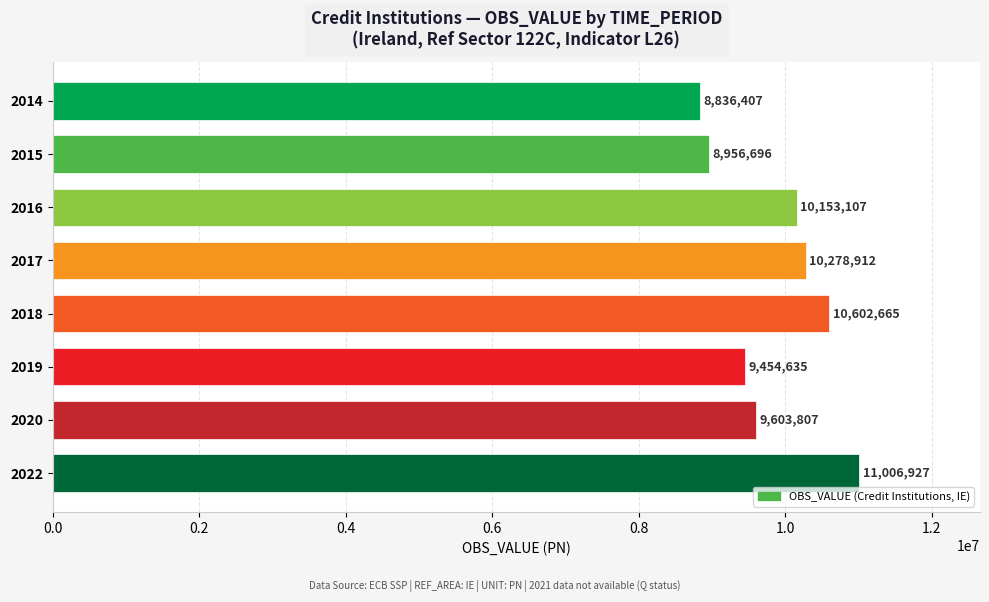

Reading top to bottom, what are all the values shown in this chart?

2014=8836407	2015=8956696	2016=10153107	2017=10278912	2018=10602665	2019=9454635	2020=9603807	2022=11006927